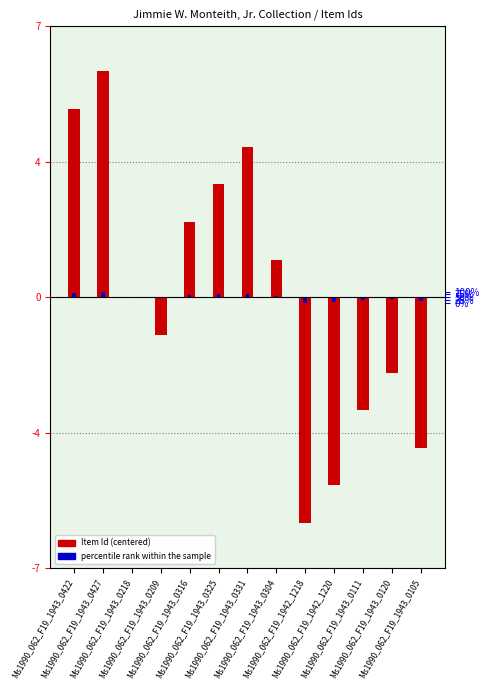

Which label corresponds to the smallest value in the chart?

Ms1990_062_F19_1942_1218